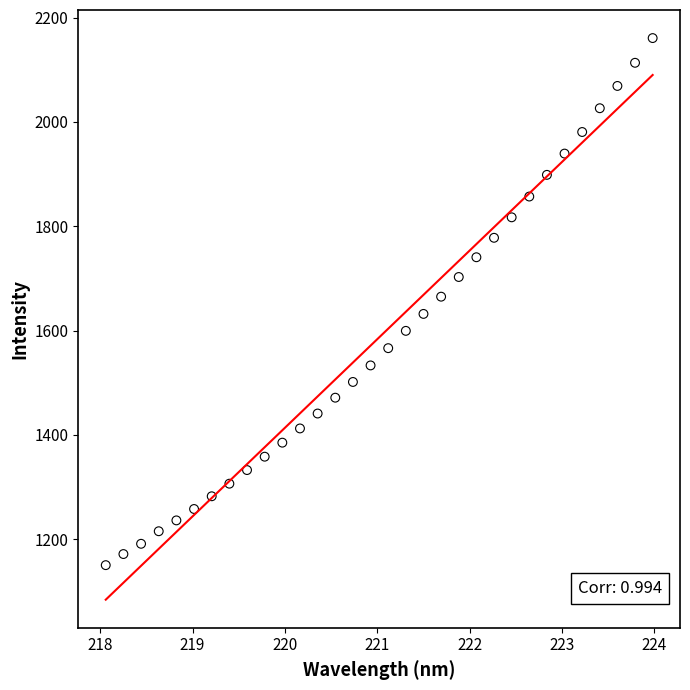

What is the range of Y values (max minus min)?

1010.3